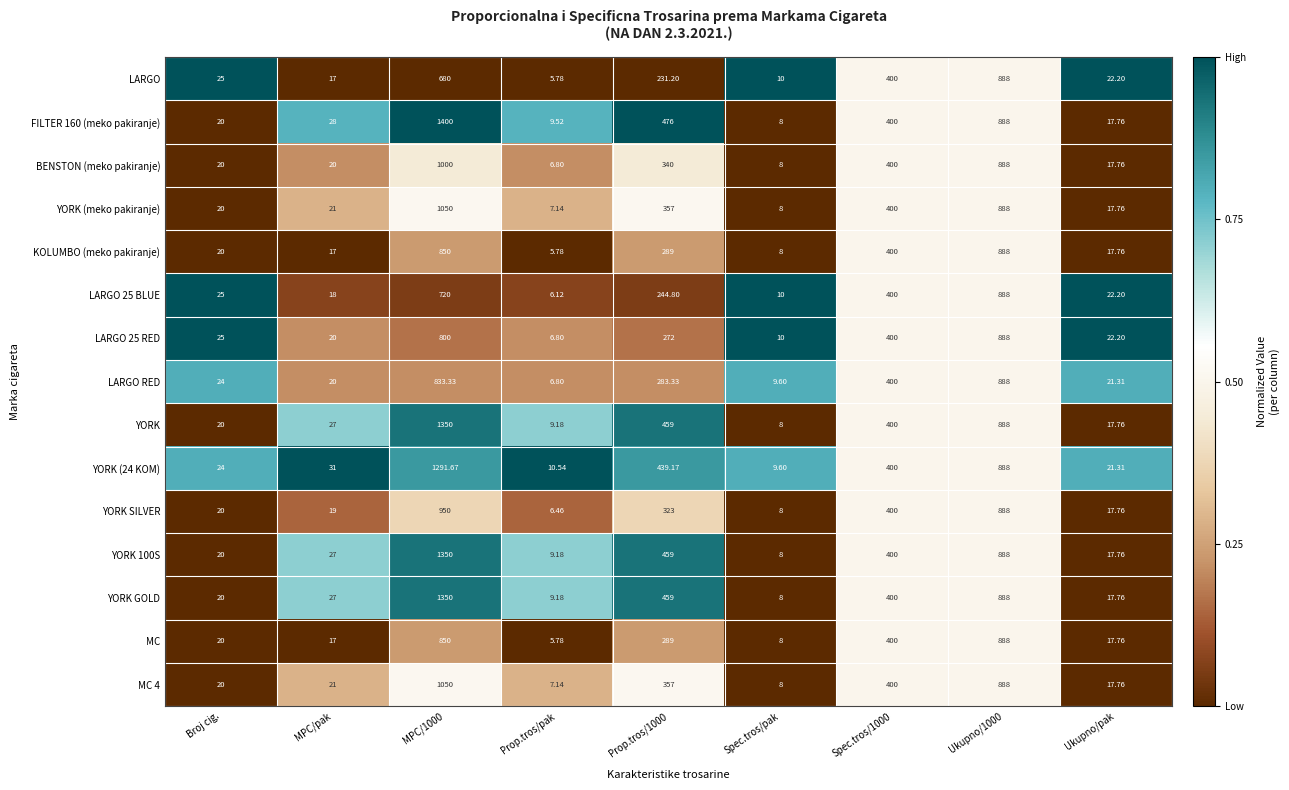

At which category does the chart reach its minimum across all series?

Prop.tros/pak